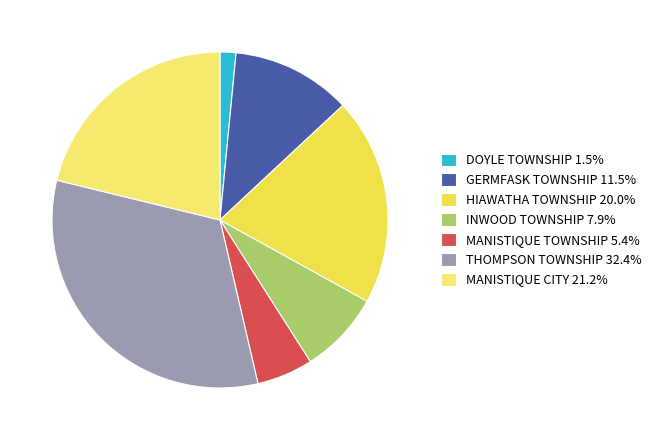

Is there a majority slice in this chart?

No